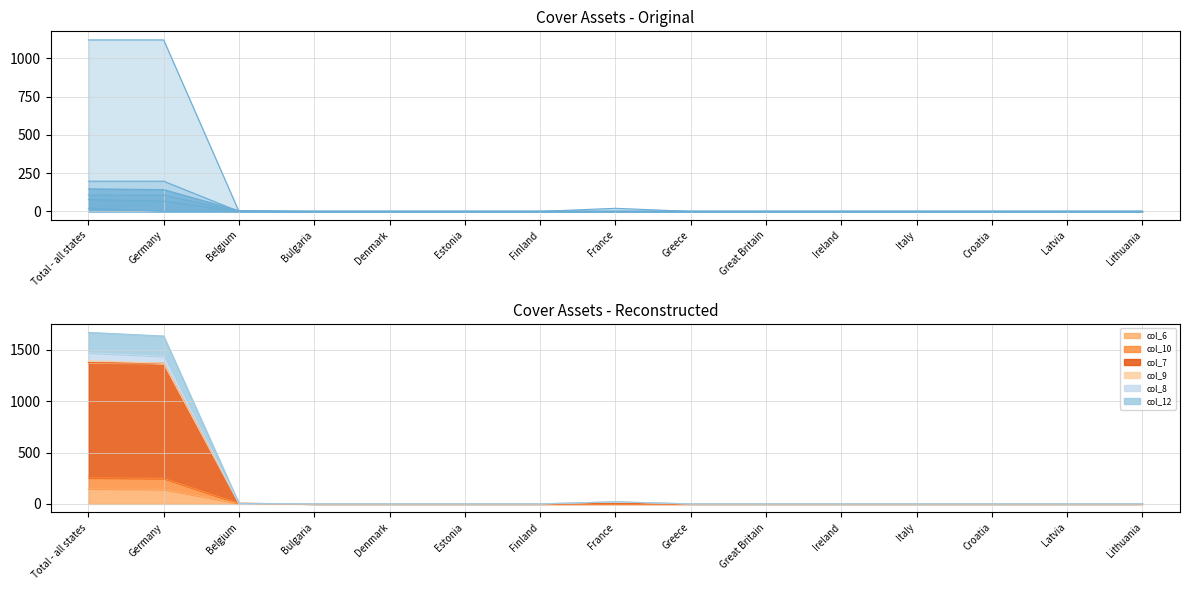

What is the sum of the col_10 values at Croatia and Germany?

106.7